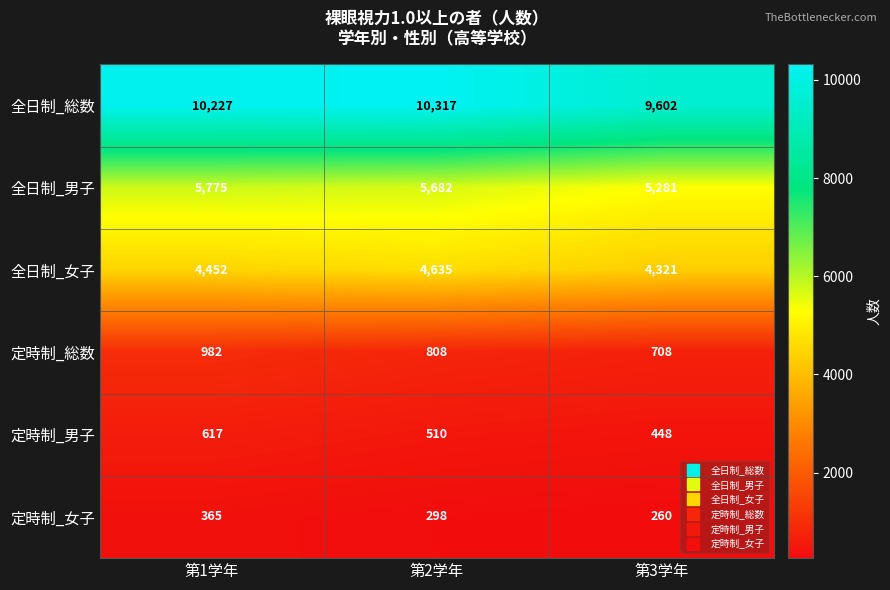

List the labels in order of 全日制_女子 value, smallest first.

第3学年, 第1学年, 第2学年